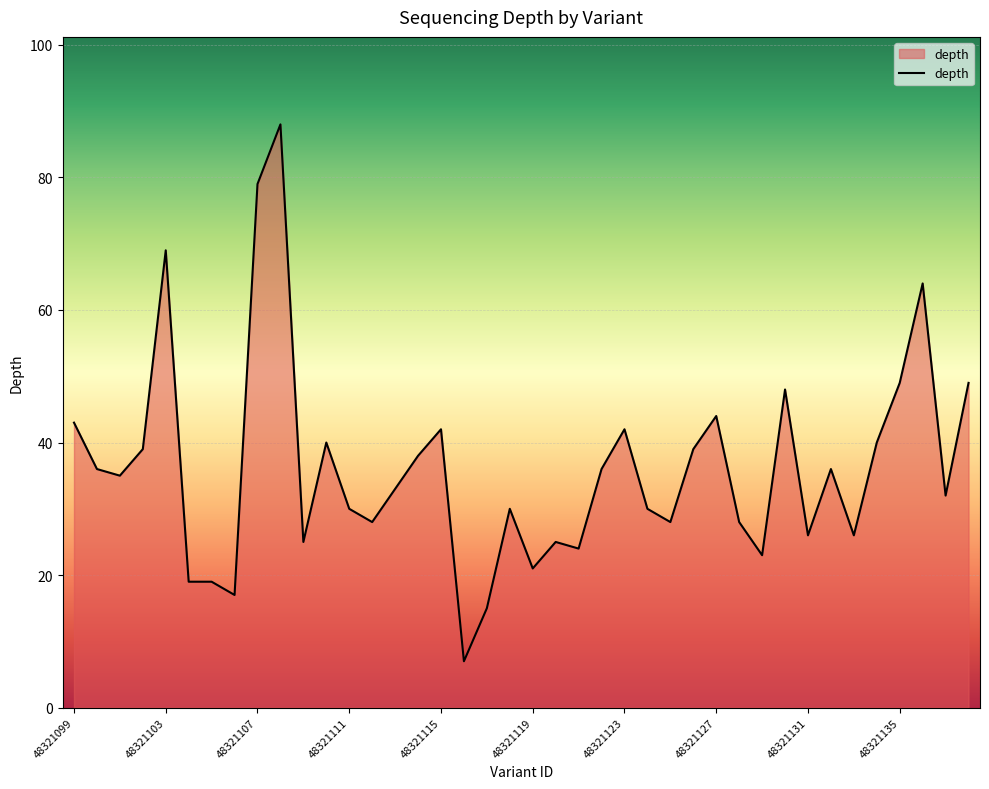

What is the minimum value shown in the chart?

7